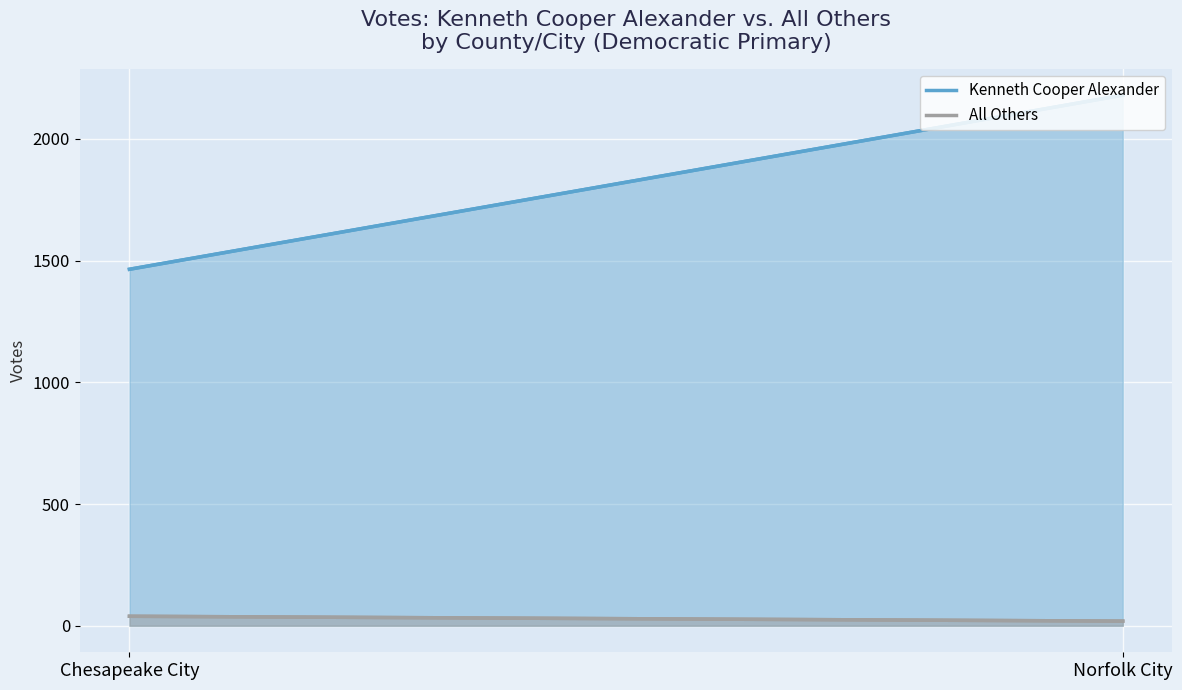

How many data points does each series have?

2